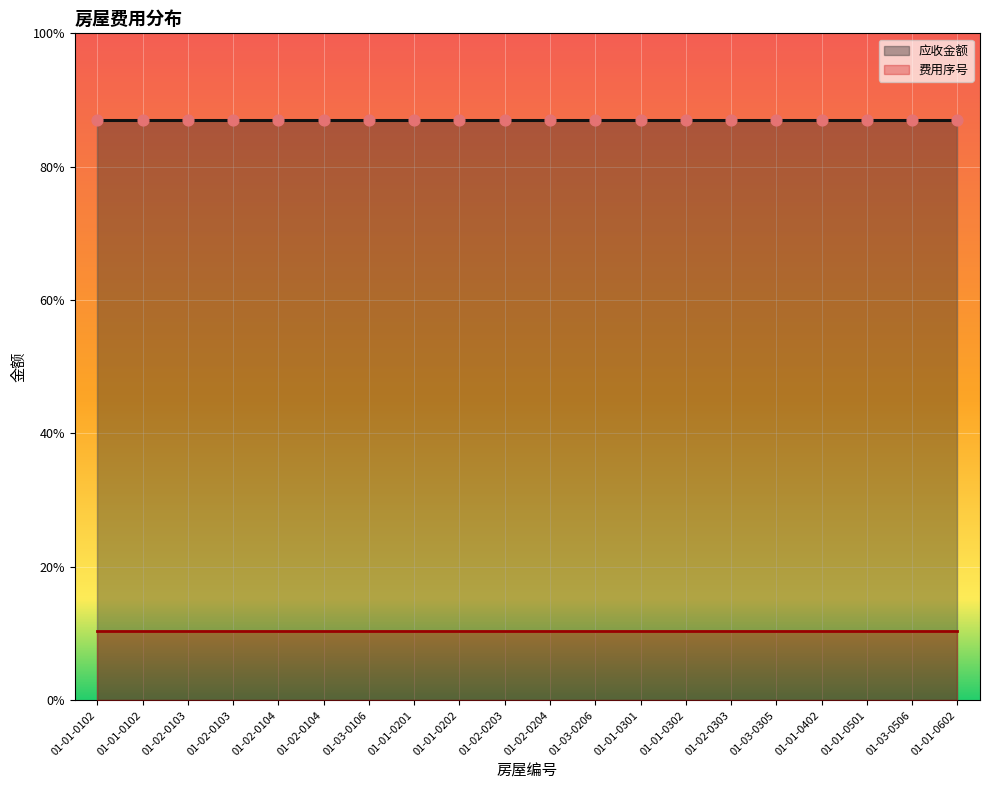

Which series contains the lowest Y value?

费用序号_line